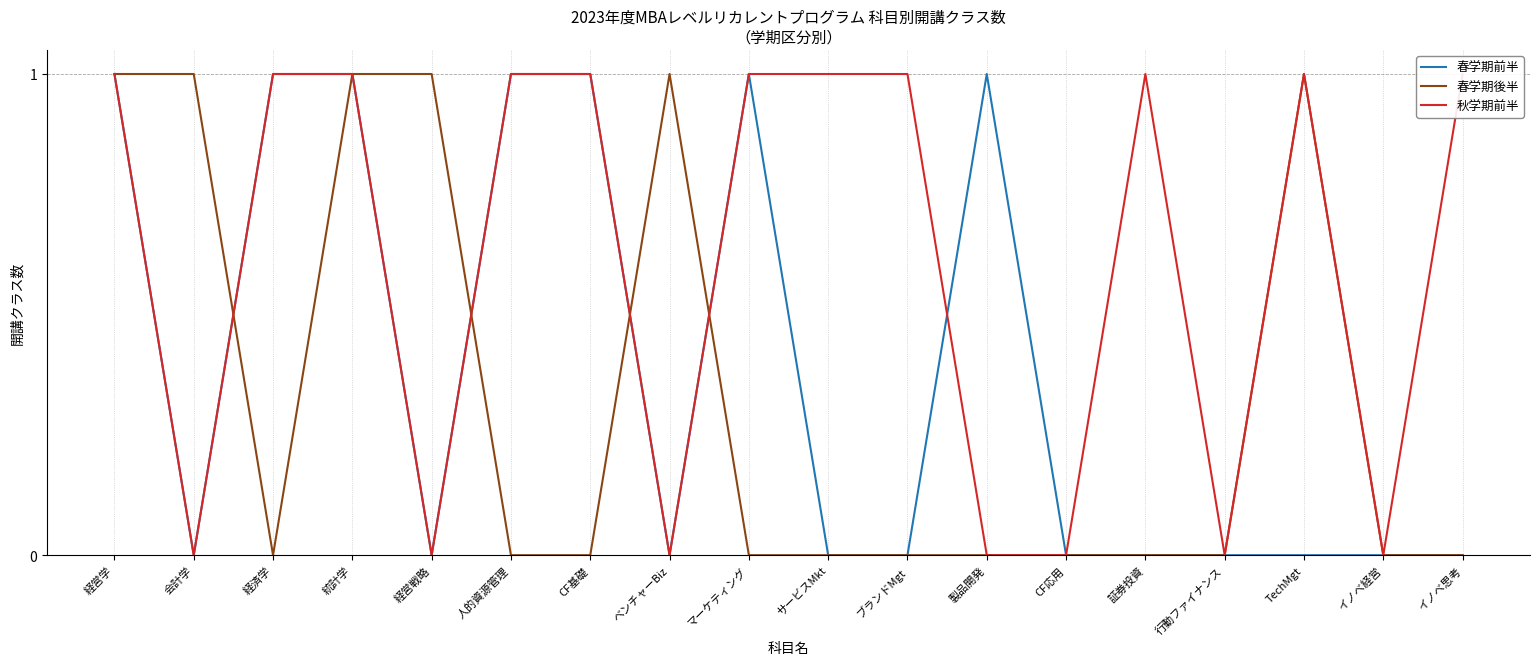

Does the chart display data point markers on the line(s)?

No